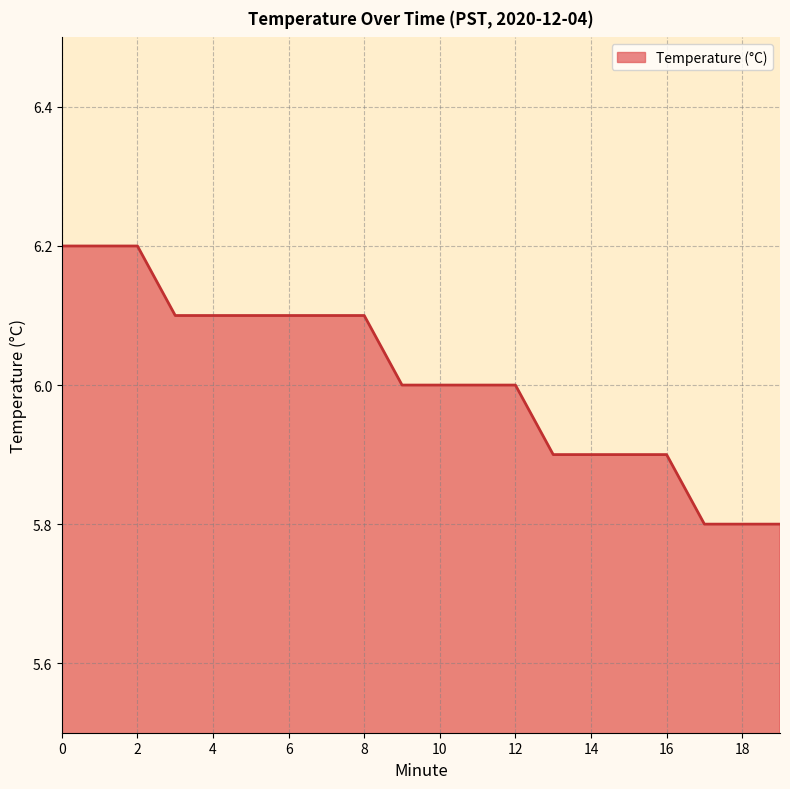

What is the minimum value shown in the chart?

5.8